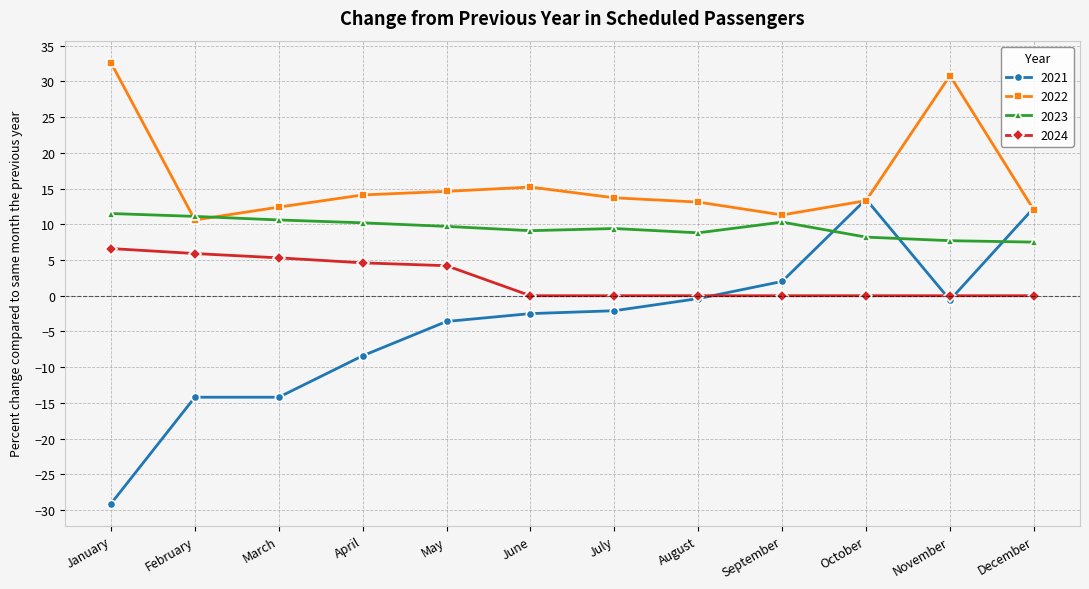

True or false: 2022 has a value of 14.6 at May.

True